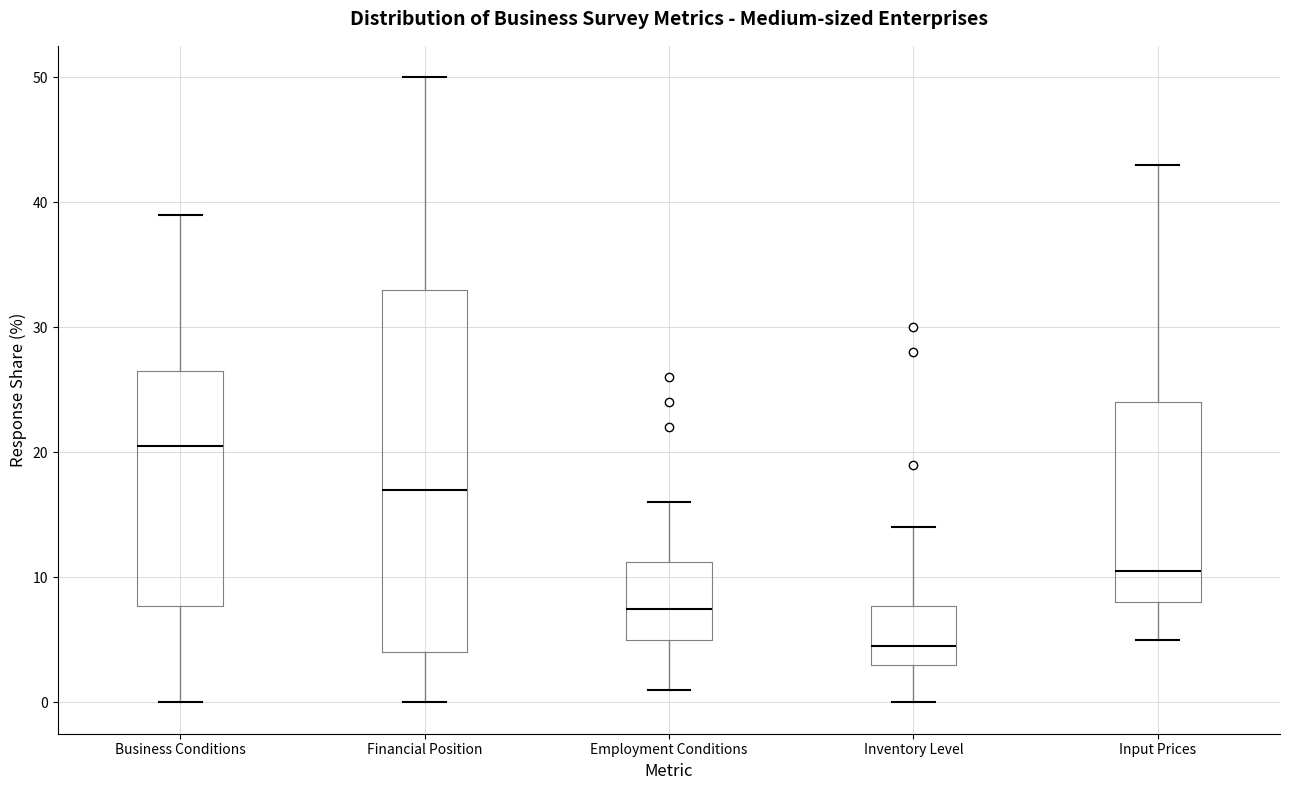

Which box's median line is the lowest?

Inventory Level